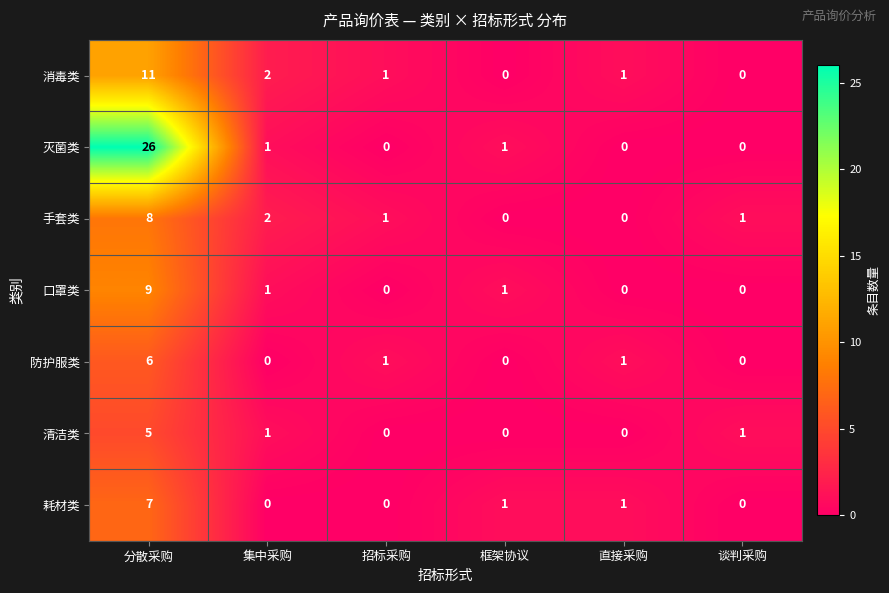

True or false: 灭菌类 has a value of 42 at 分散采购.

False